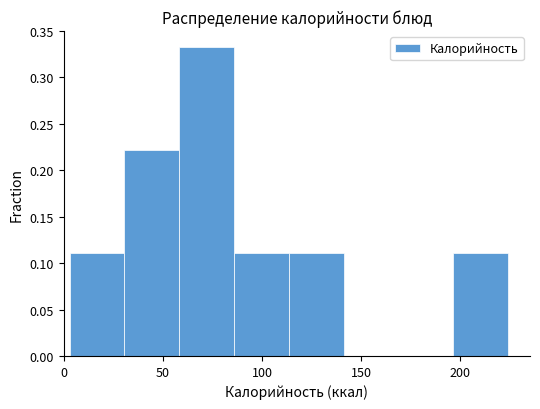

Reading left to right, transcribe this chart: for each bar, give the range it covers on the x-axis and its height. Neither the bar edges nor the heights are printed on the chart, so give them approximately, as read against the axes.

5 to 30: 0.110
30 to 60: 0.220
60 to 85: 0.335
85 to 115: 0.110
115 to 140: 0.110
140 to 170: 0
170 to 195: 0
195 to 225: 0.110